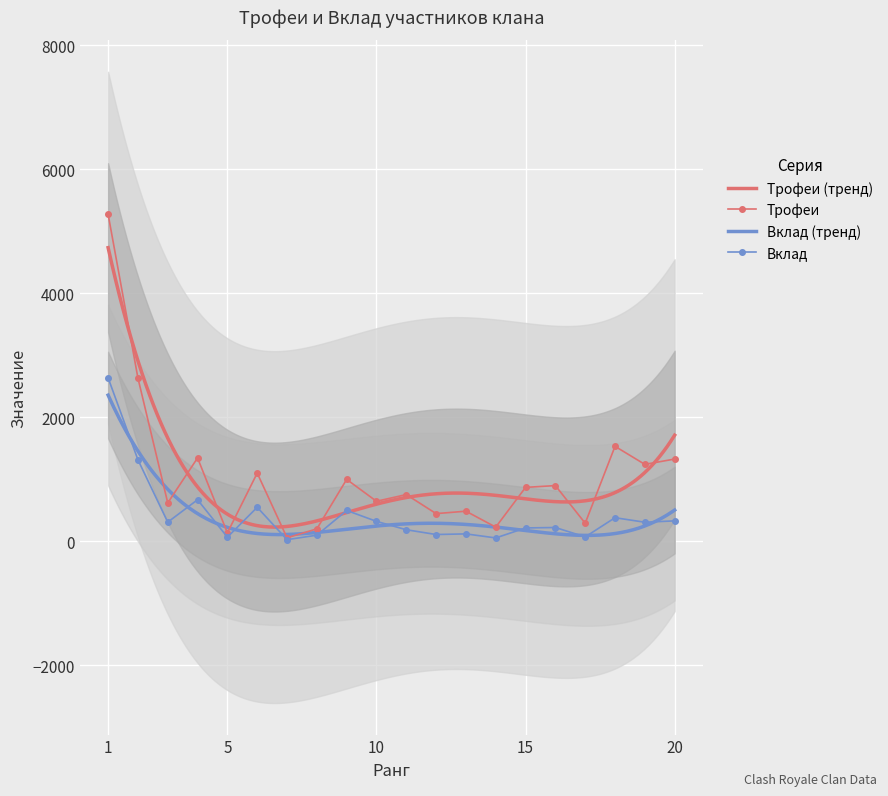

What is the maximum value for Вклад?

2638